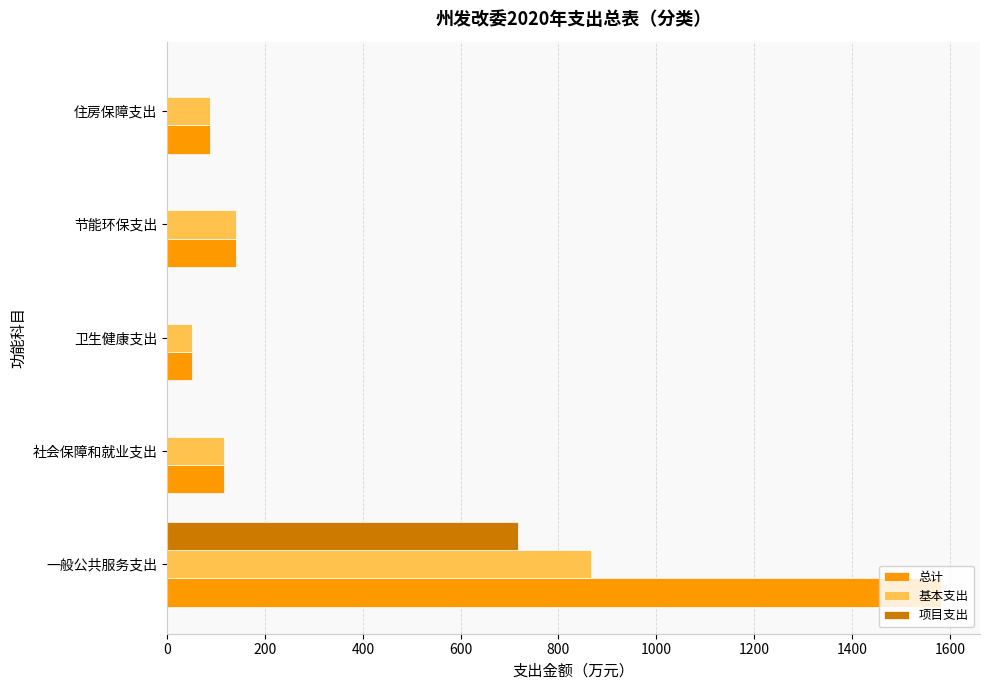

What is the greatest value displayed?

1582.6